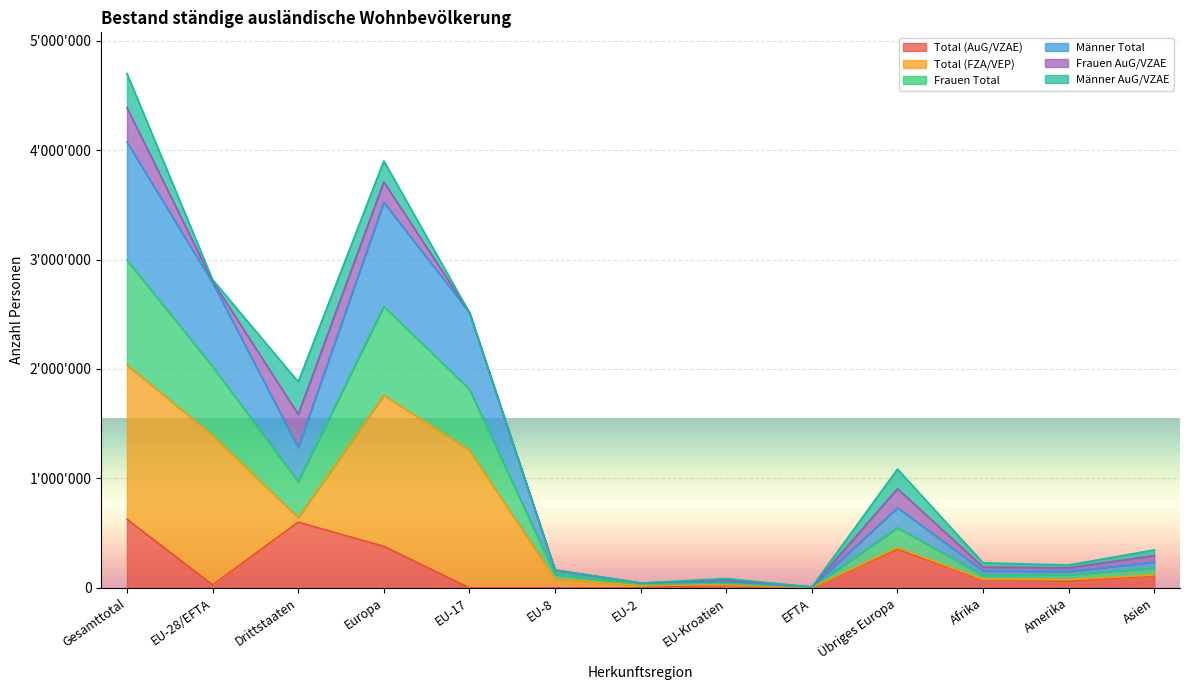

What is the maximum value for Total (AuG/VZAE)?

627239